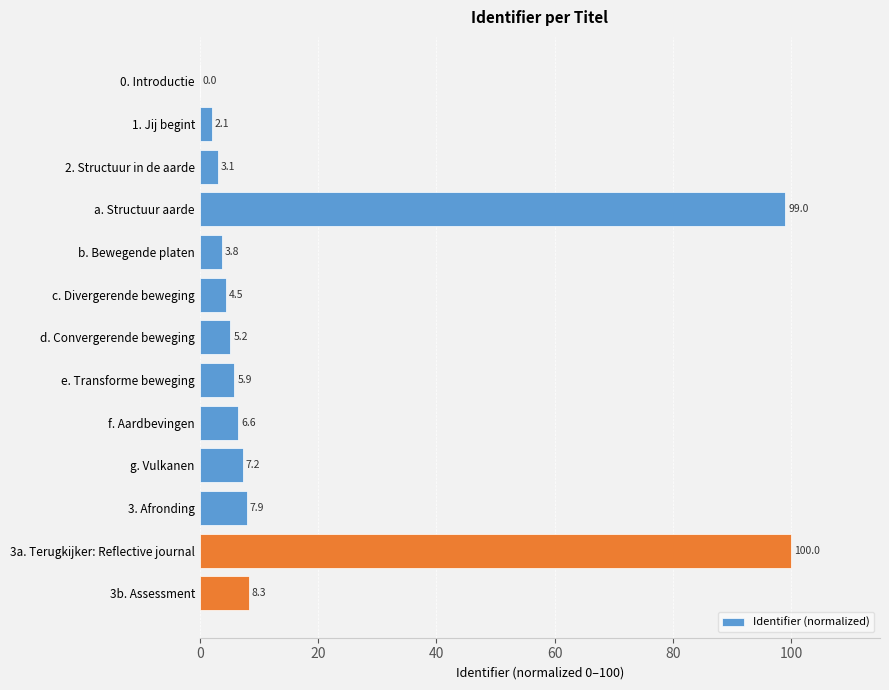

What is the average value?

19.5